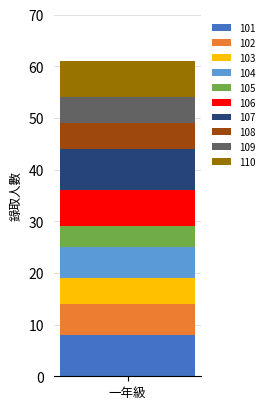

How many distinct data groups are displayed?

10